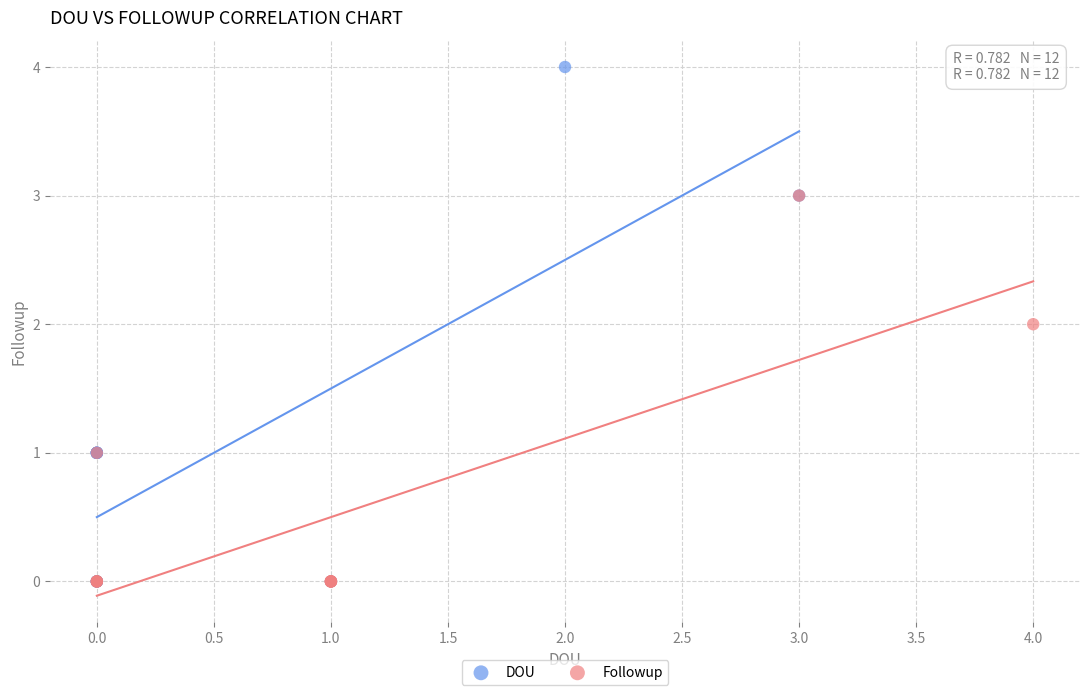

What are all the series names shown in the legend?

DOU, Followup